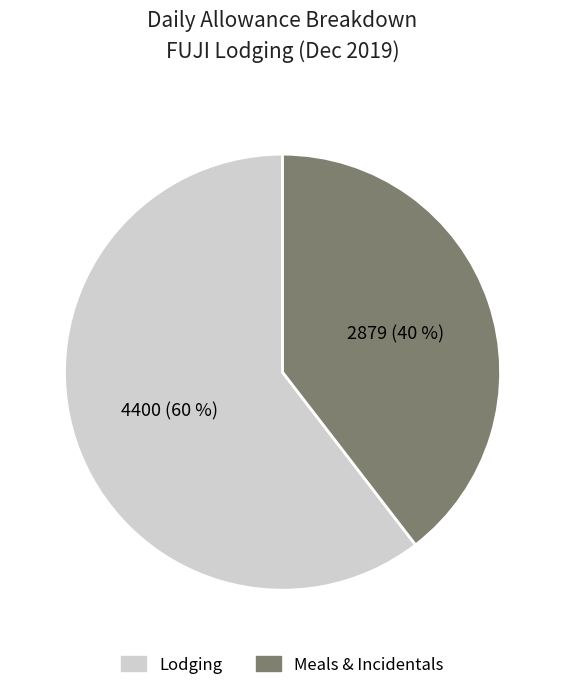

Rank the categories by value from highest to lowest.

Lodging, Meals & Incidentals